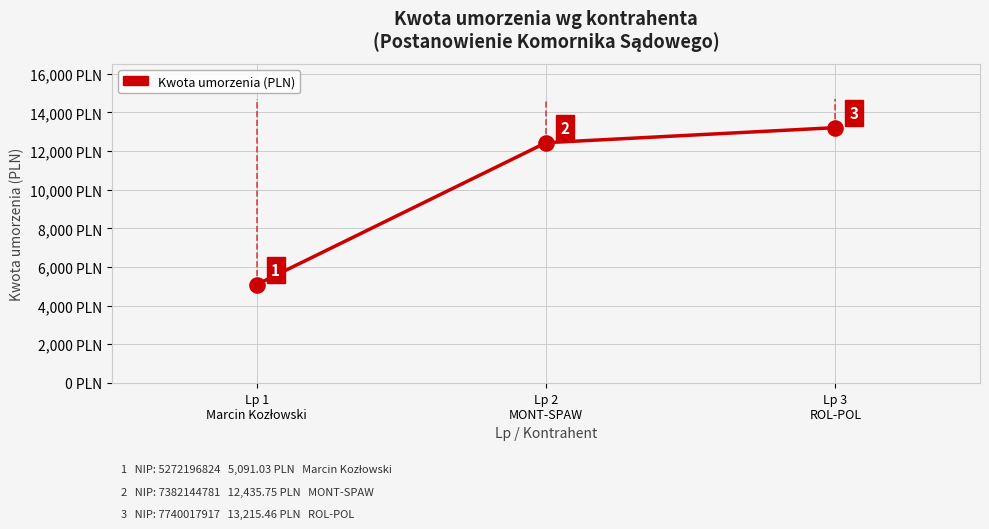

Between Lp 3
ROL-POL and Lp 2
MONT-SPAW, which is larger?

Lp 3
ROL-POL